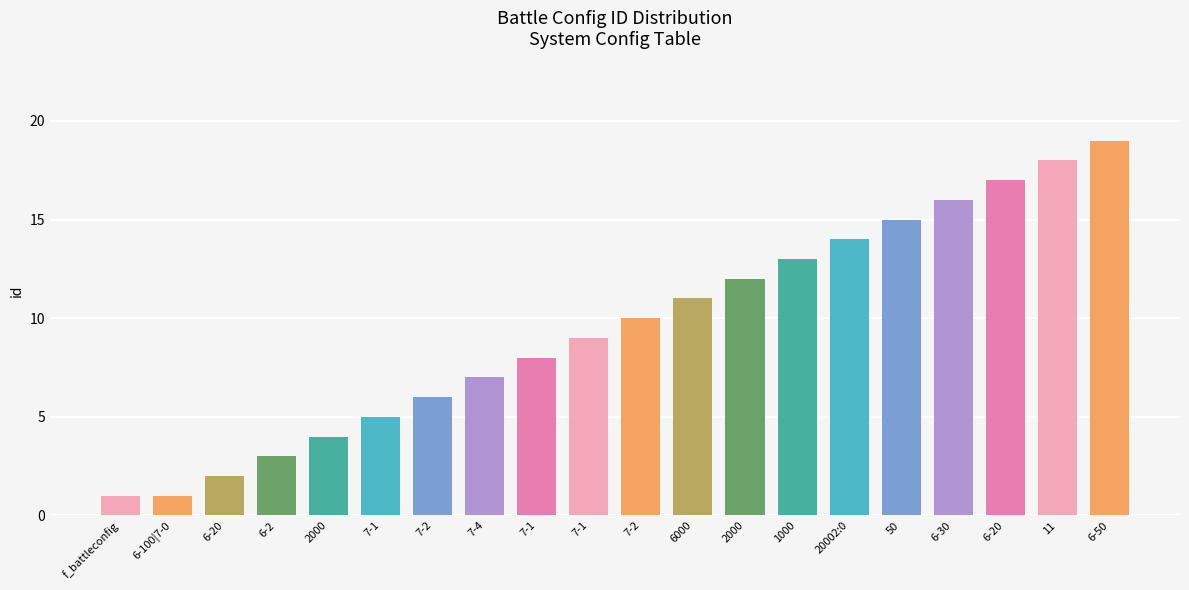

Are the bars grouped side by side (vs. stacked)?

No